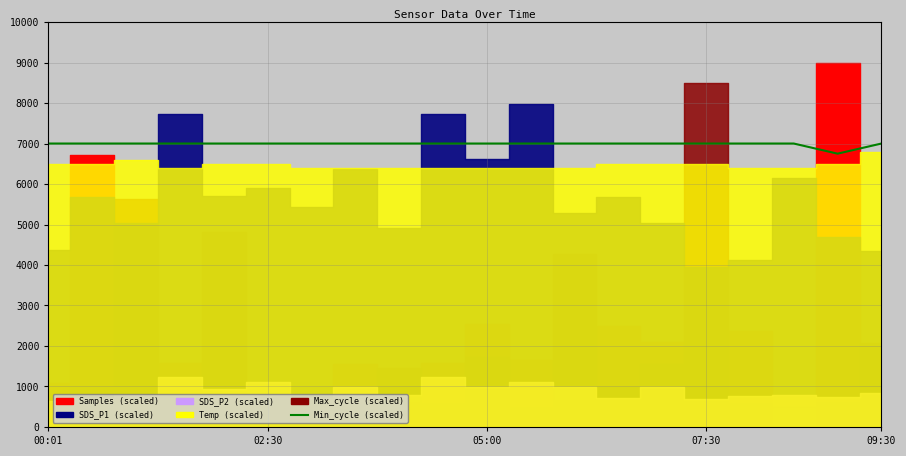

What value does the data have at 05:00, to the nearest 10?

7000